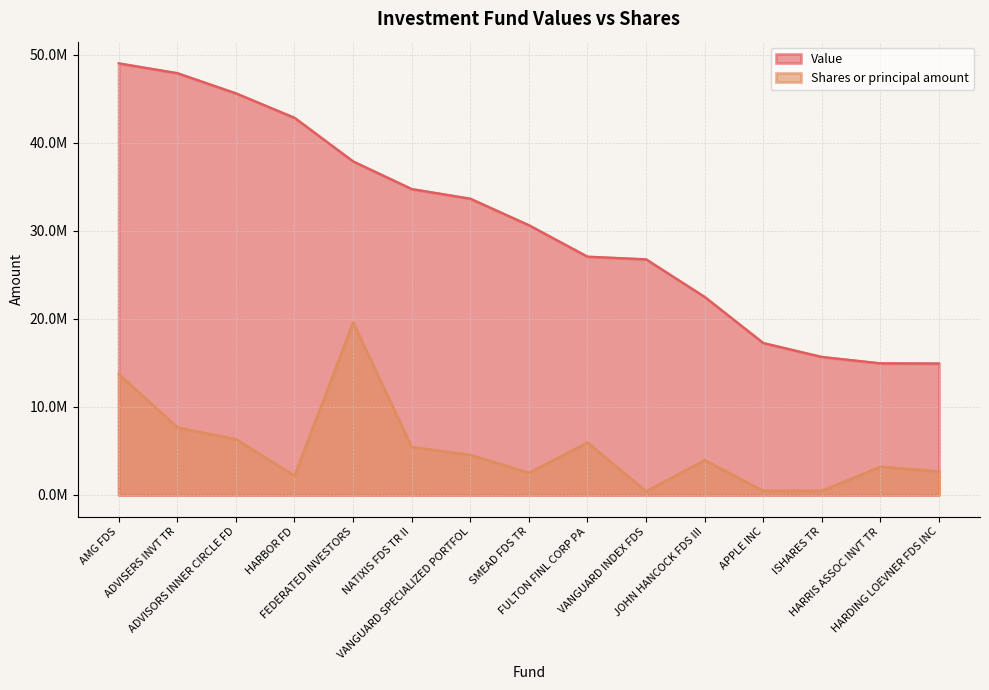

How many data points in Shares or principal amount are above 3962426?

8